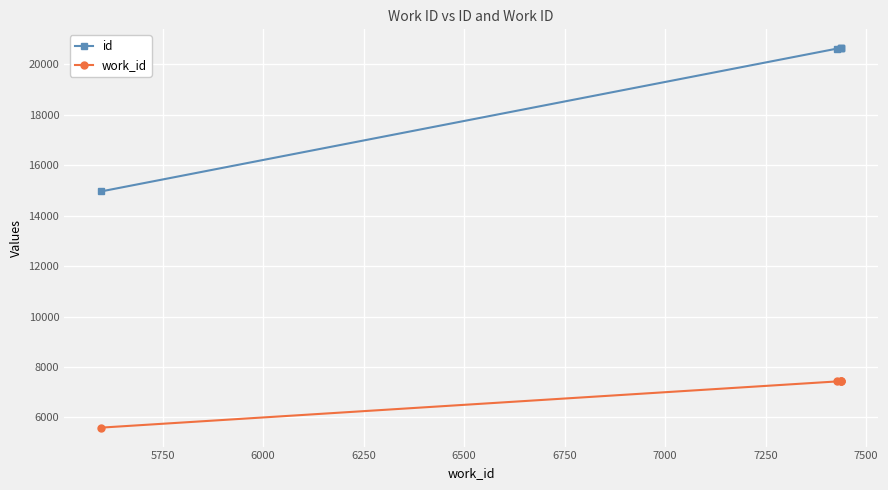

True or false: id and work_id intersect in this chart.

False